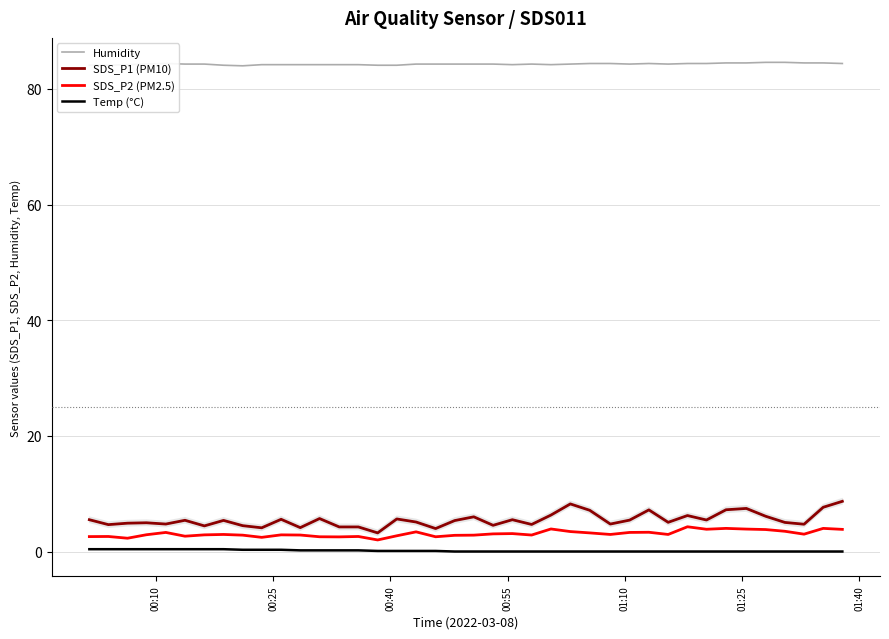

What is the sum of all Humidity values?

3371.9